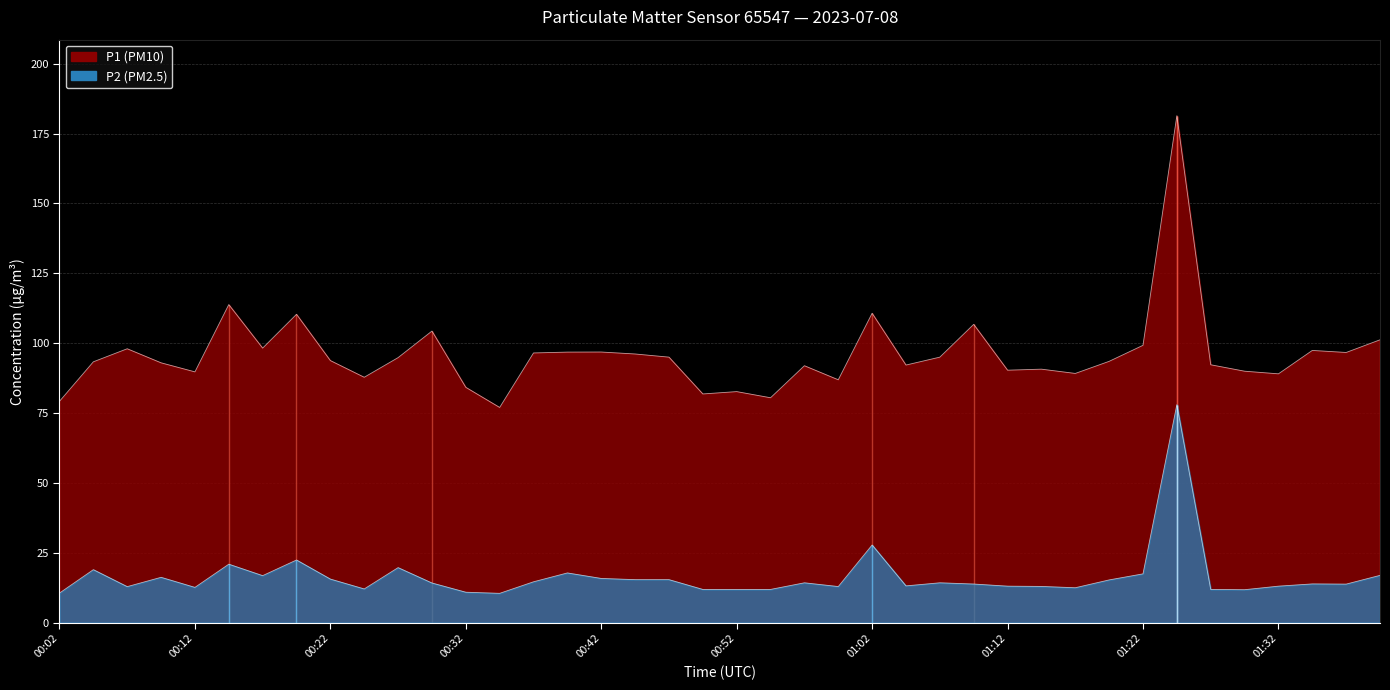

What is the difference between the P1 values at 01:32 and 01:40?

12.2